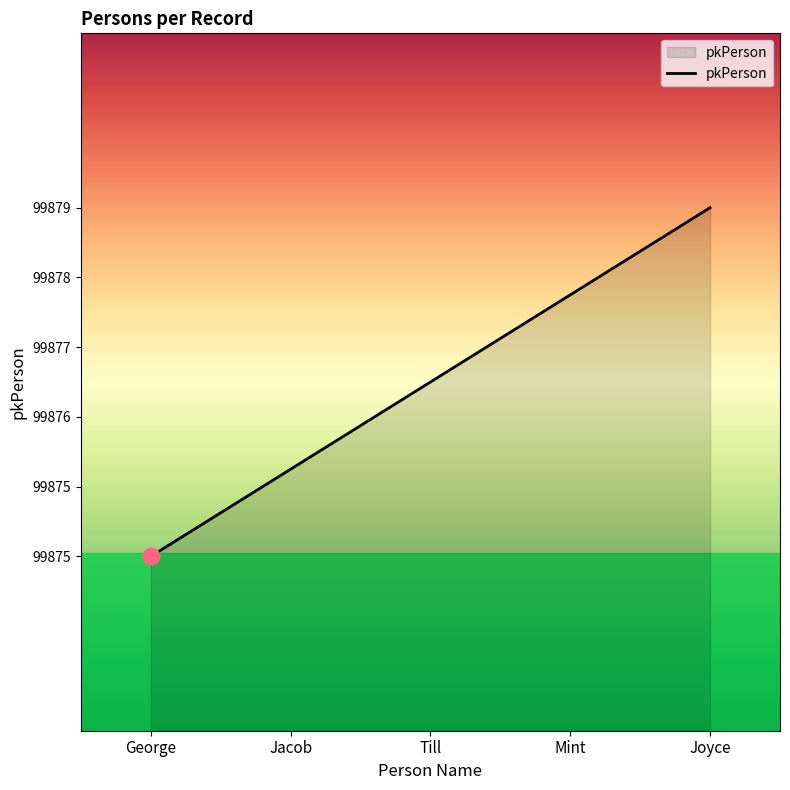

What is the maximum value shown in the chart?

99879